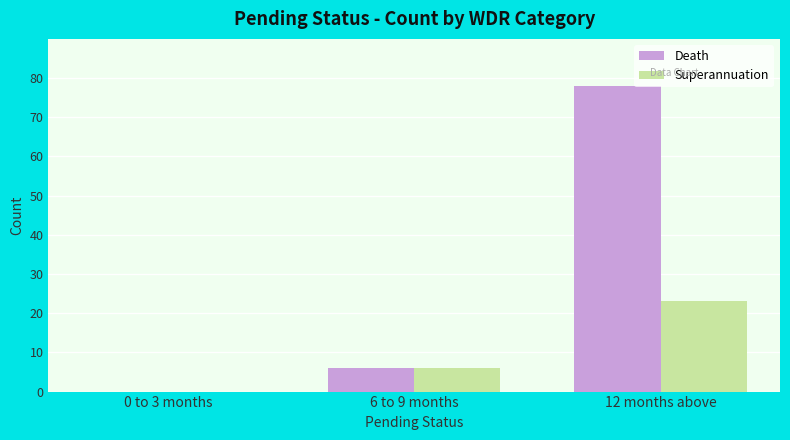

How many groups of bars are there?

3